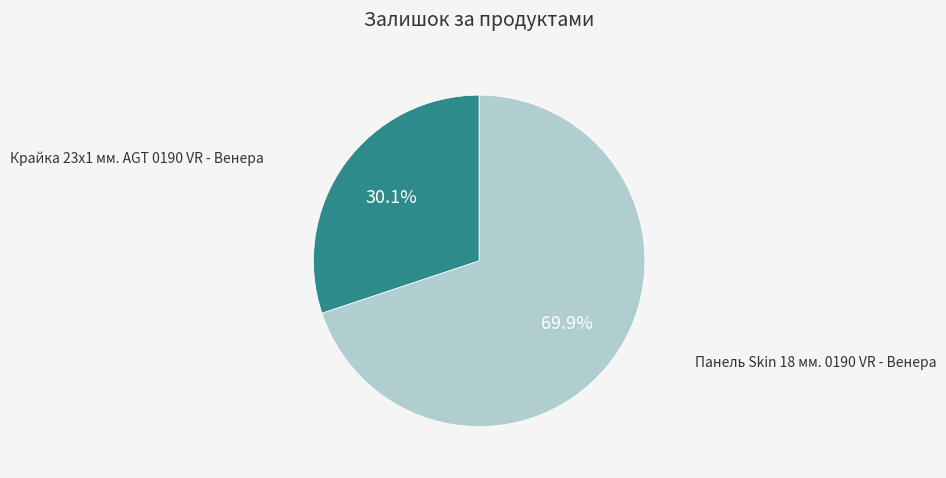

Is there a majority slice in this chart?

Yes